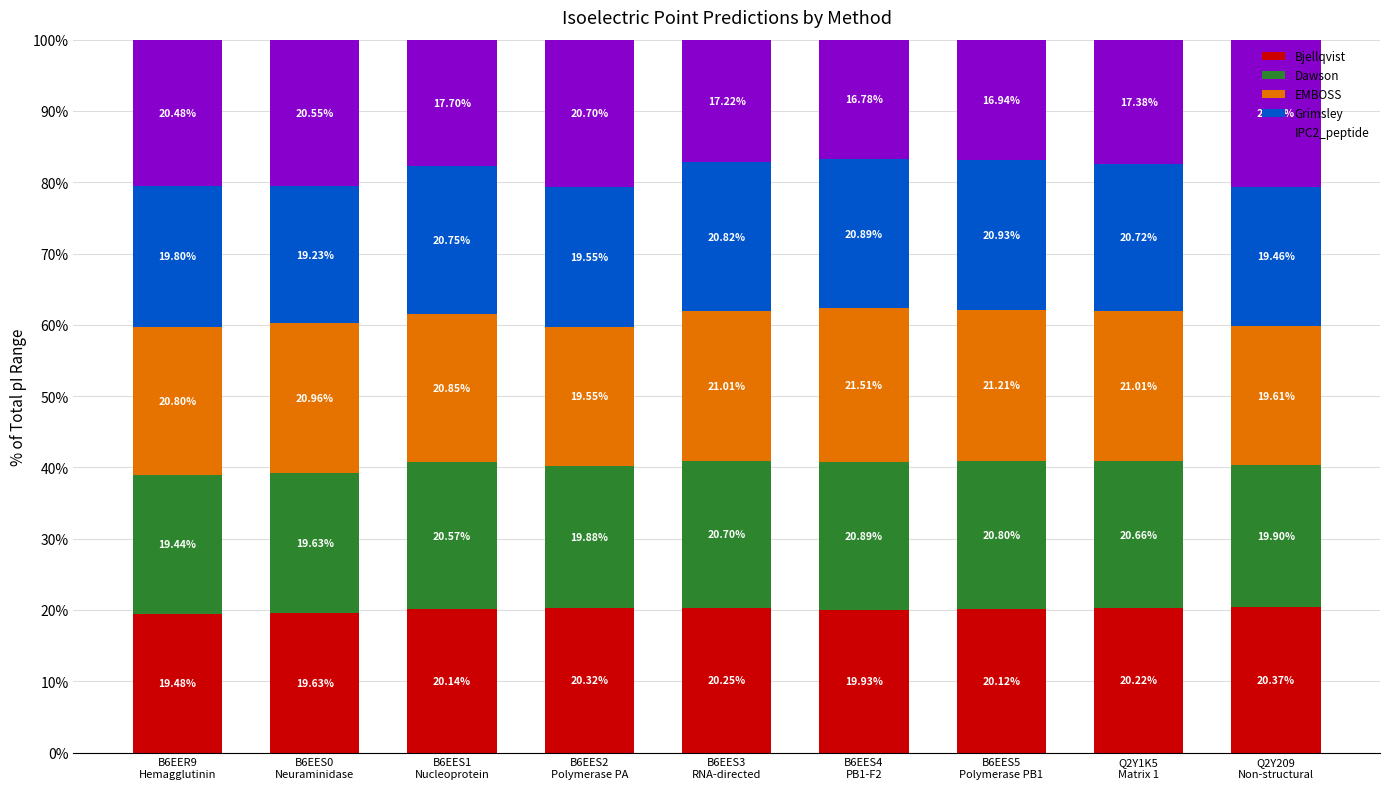

What is the difference between the second highest and second lowest values in the Bjellqvist series?

0.7